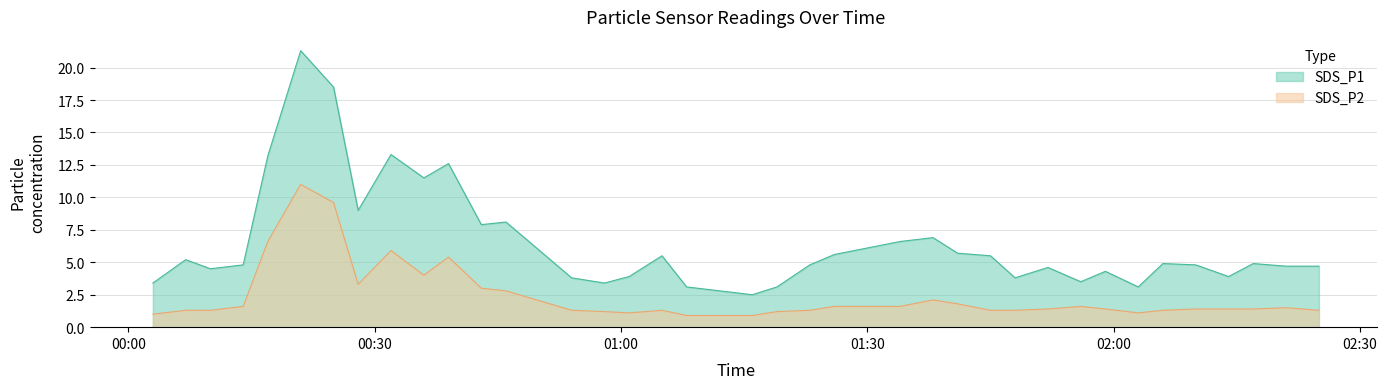

Where is the first local maximum for SDS_P1?

2023/11/04 00:07